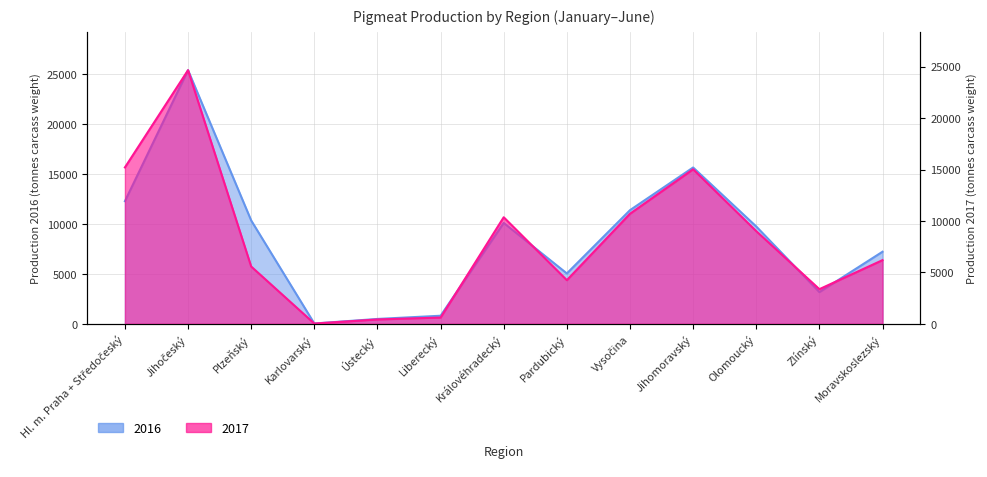

List the series in order of their peak value, highest first.

2016, 2017